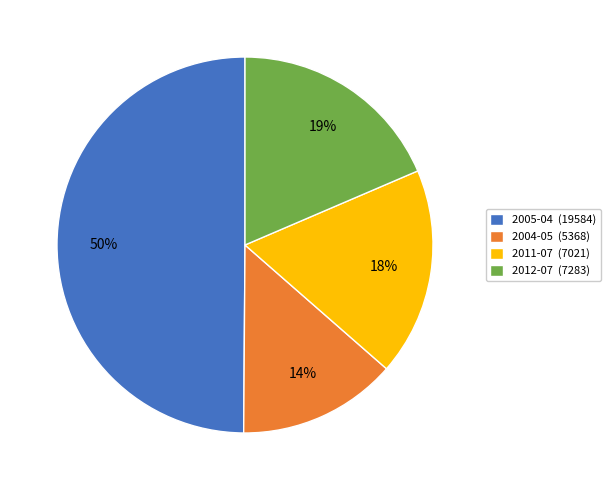

To the nearest percent, what percentage of the pie is 2004-05 (5368)?

14%